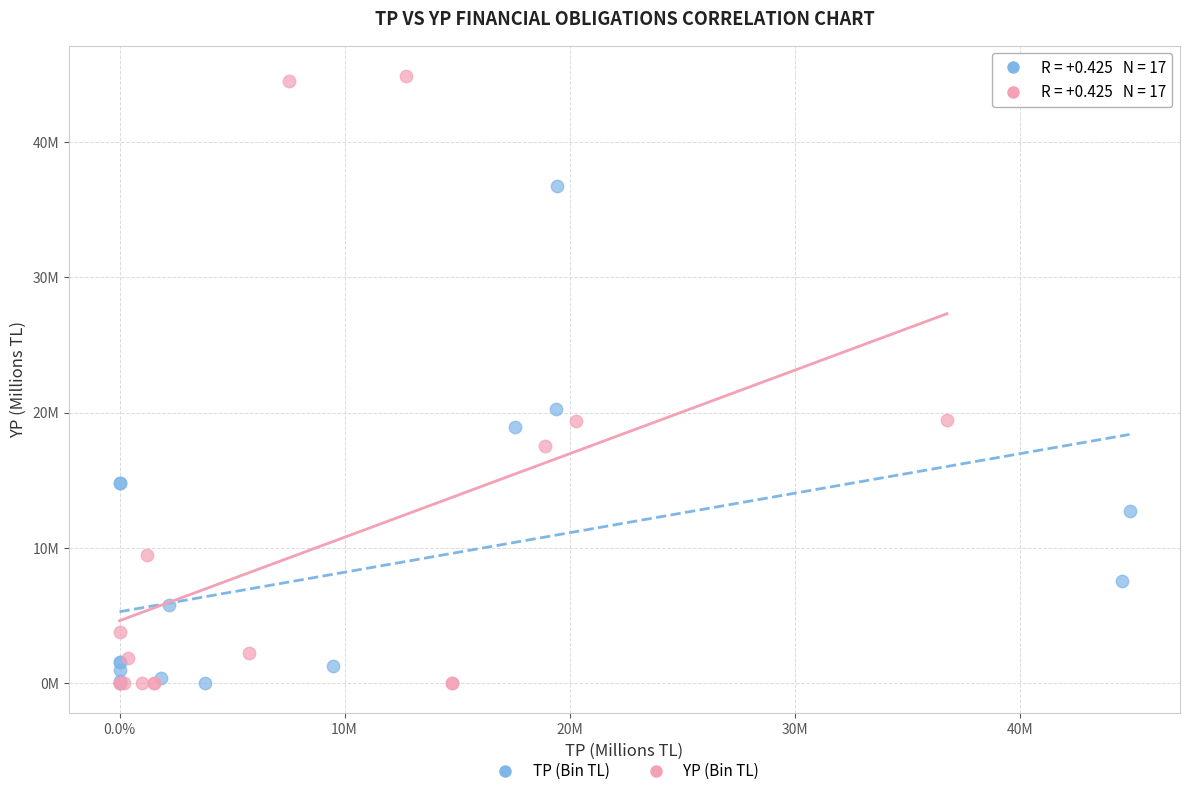

Which series has the widest spread of Y values?

YP (Bin TL)